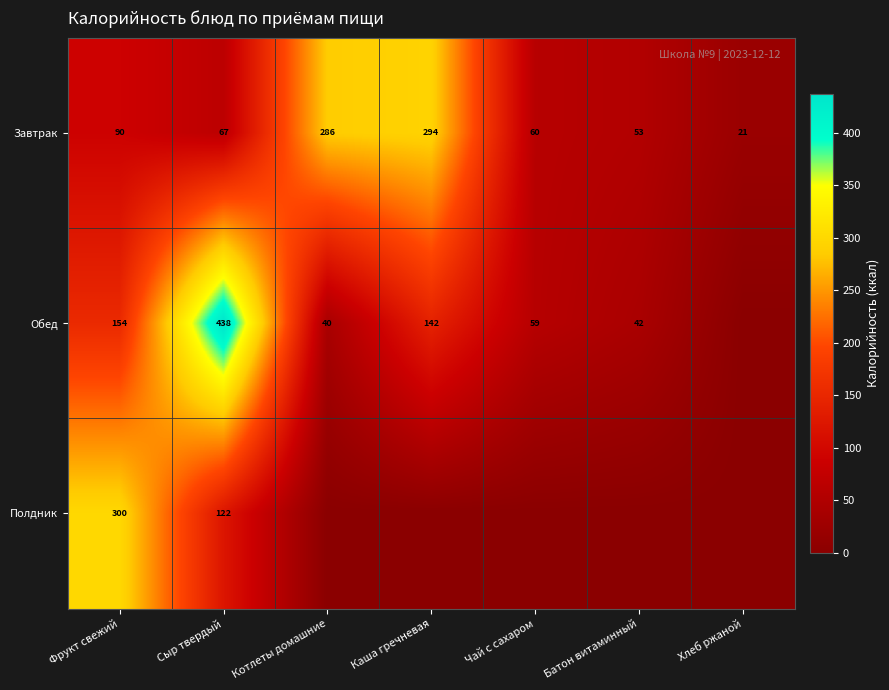

Is the value of Полдник at Сыр твердый greater than the value of Обед at Сыр твердый?

No